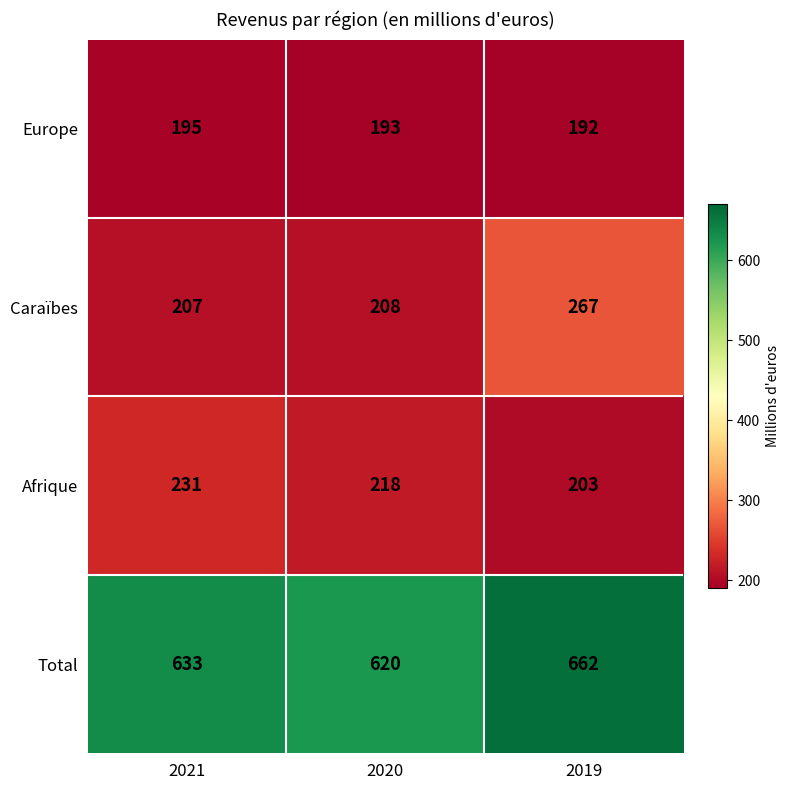

What is the total value across all series at 2019?

1324